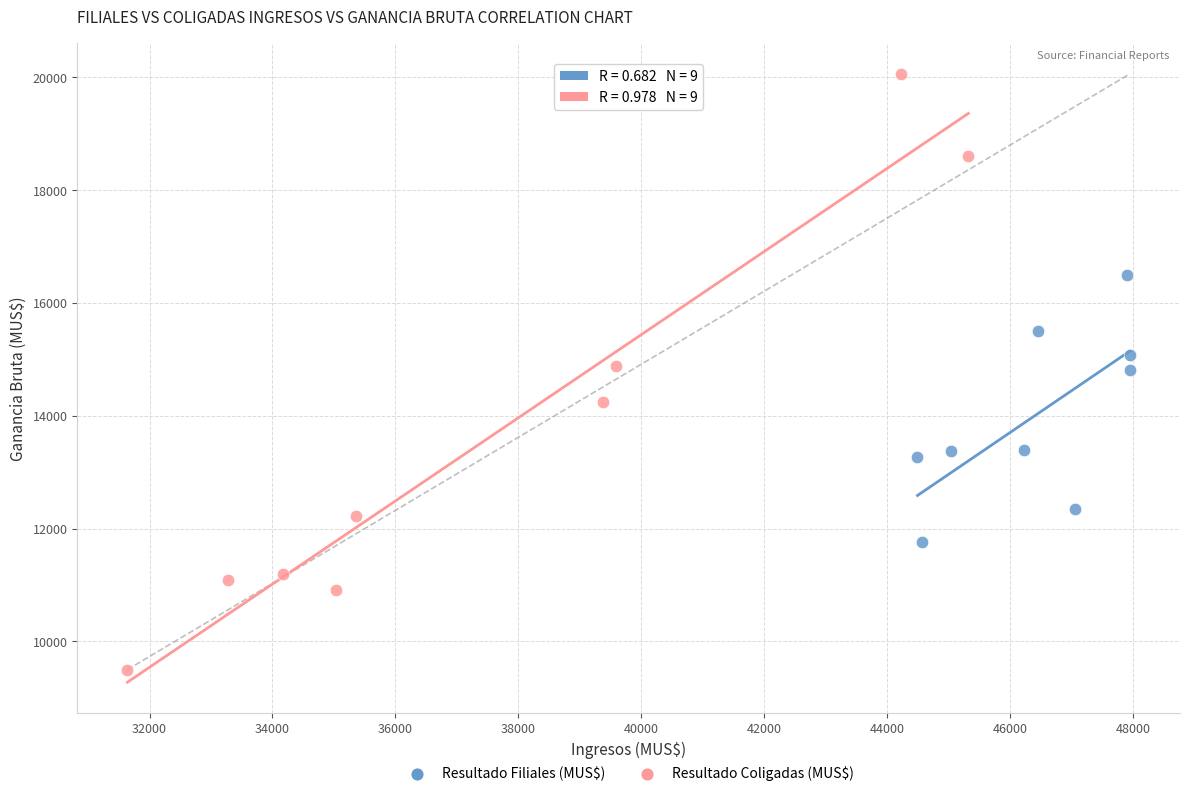

Which series has the largest Y range (max minus min)?

Resultado Coligadas (MUS$)